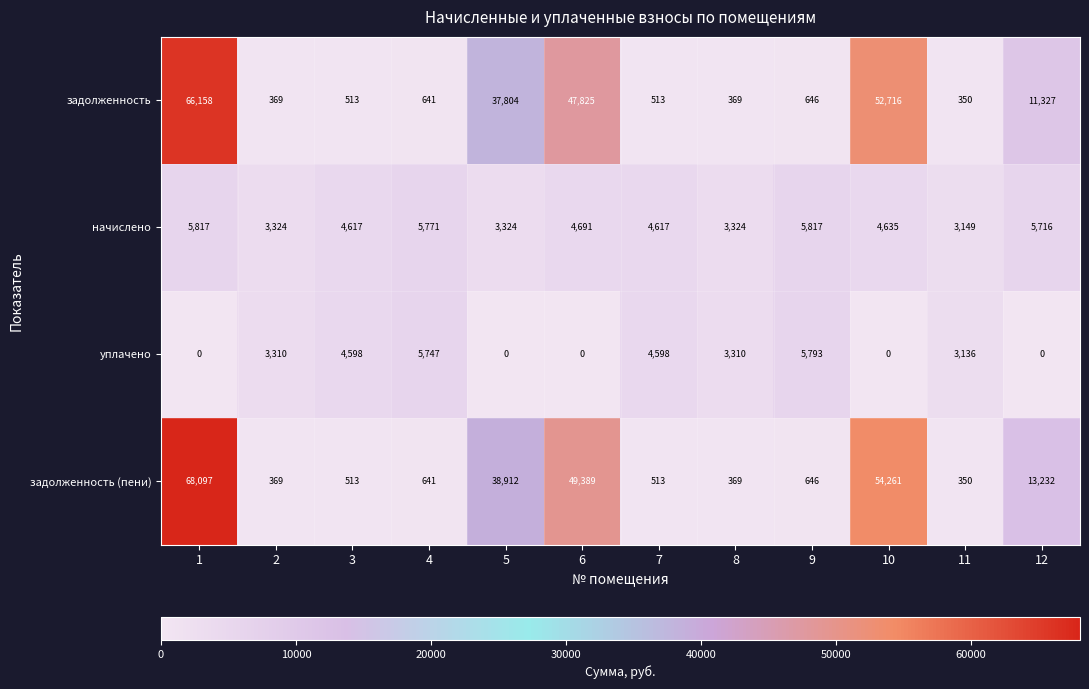

How many уплачено values are between 0 and 4598?

10